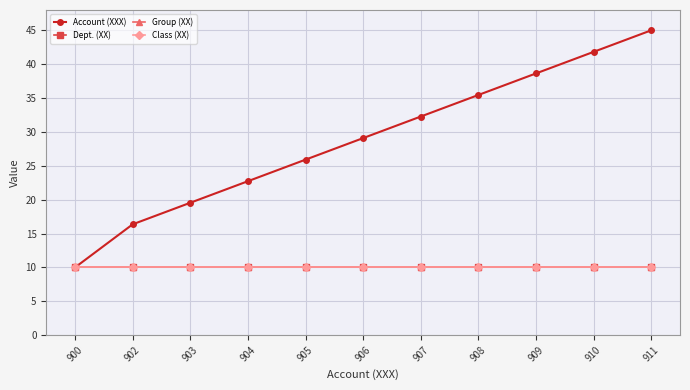

What is the total value across all series at 909?

68.6